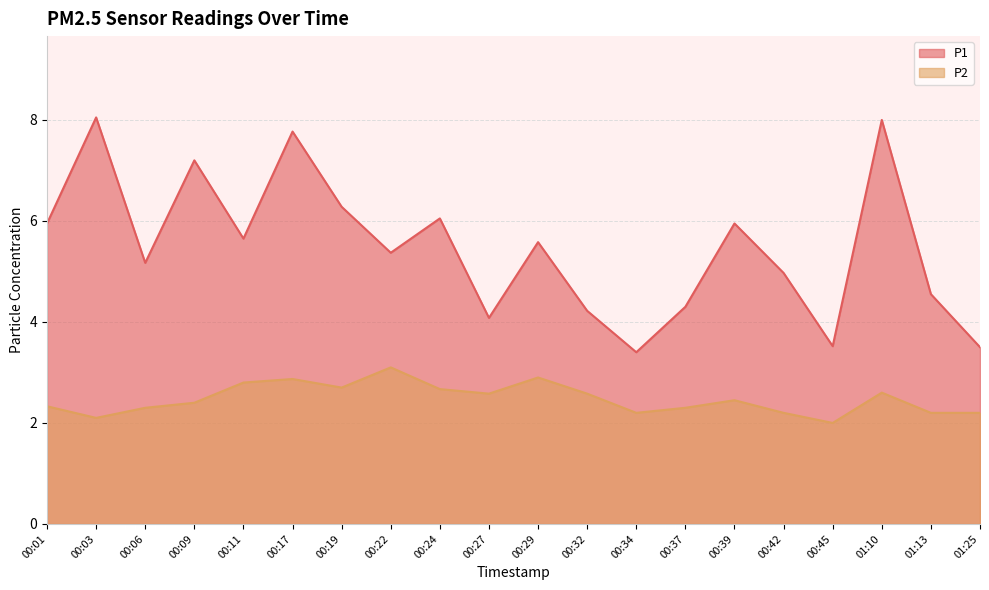

The value of P2 at 00:09 is 2.4. True or false?

True